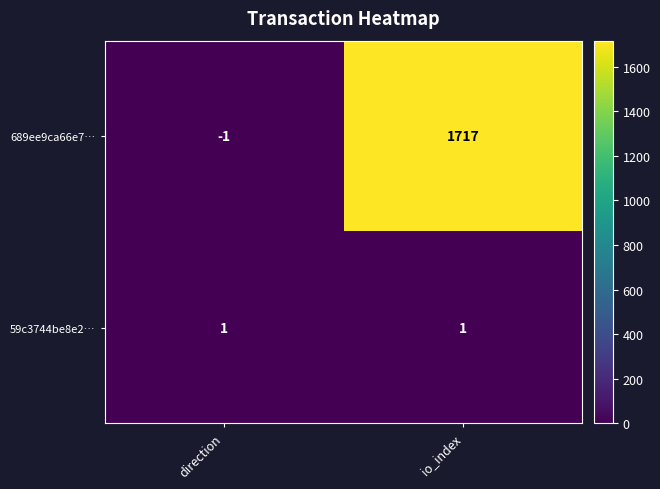

How many categories are shown in the chart?

2